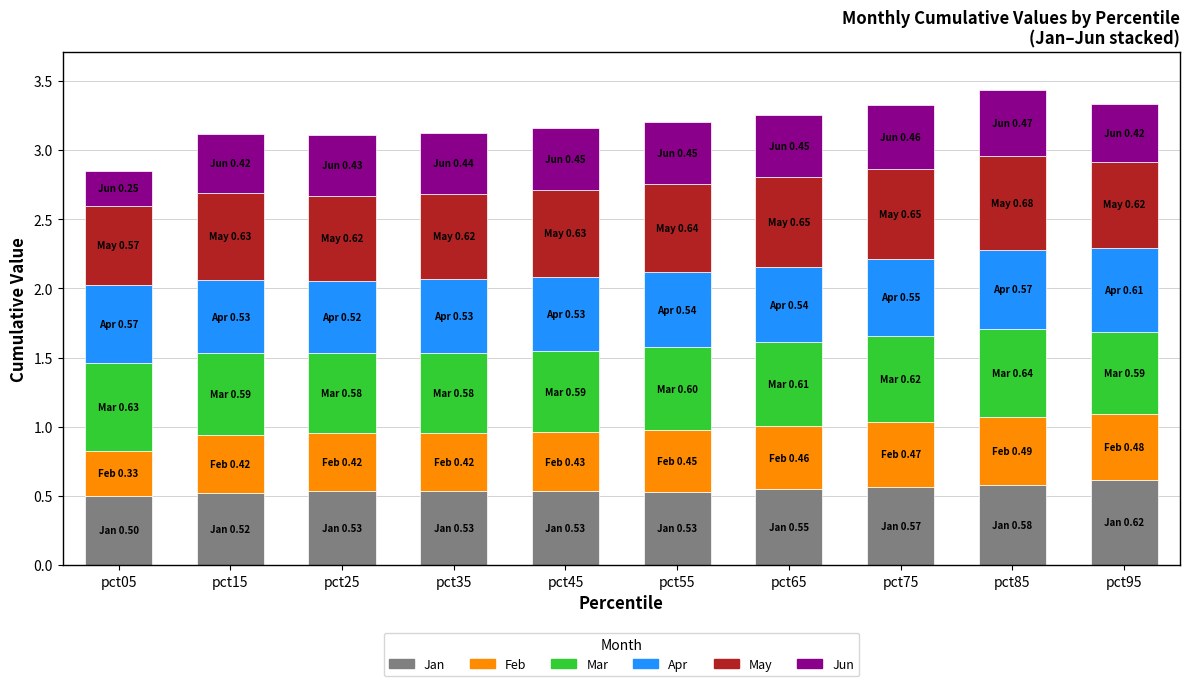

How many categories are shown in the chart?

10